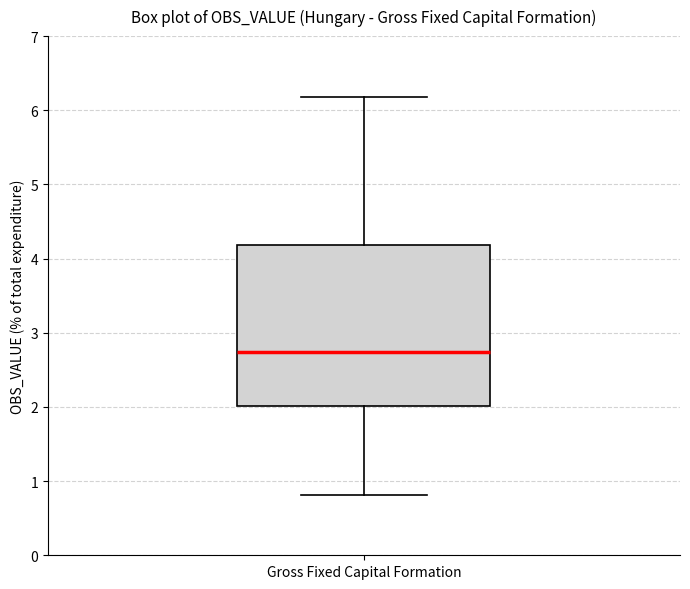

Read this box plot against the y-axis: the position of the median line, the range covered by the box, and the ends of both whiskers. The values are not printed on the chart, so give them approximately, as read against the axis.

median 2.7, box 2.0 to 4.2, whiskers 0.8 to 6.2